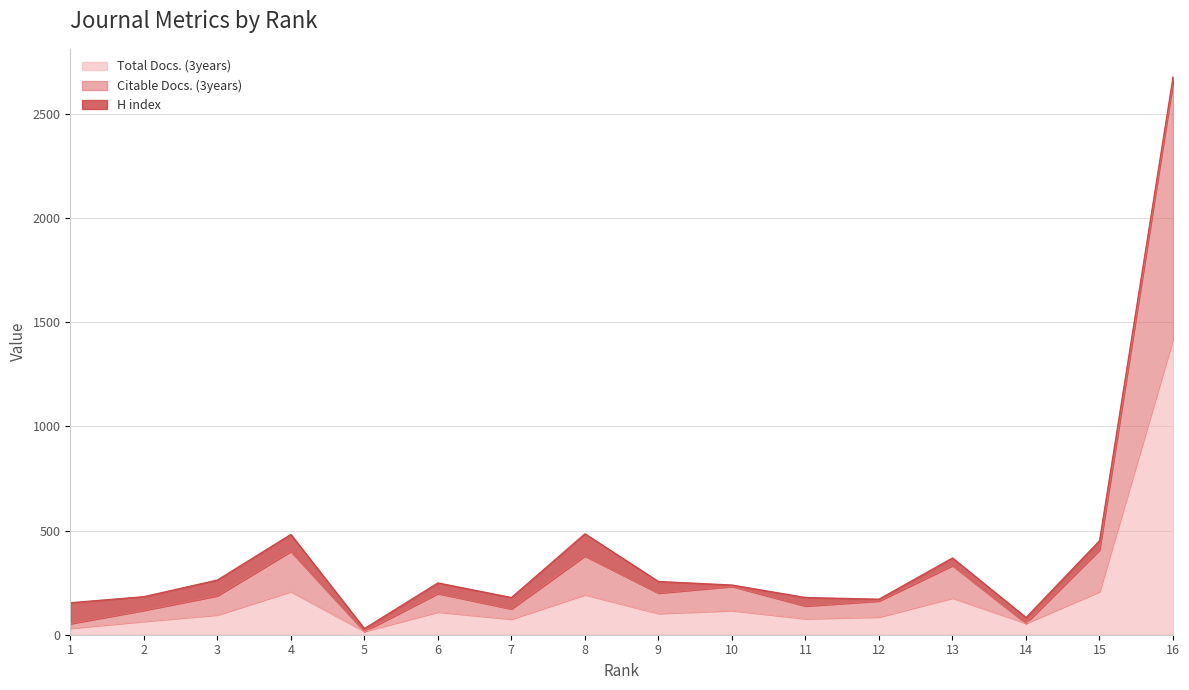

The value of Total Docs. (3years) at 6 is 109. True or false?

True